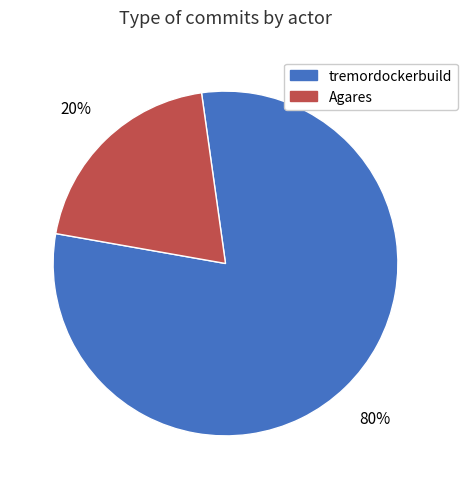

Count the number of slices in the pie.

2